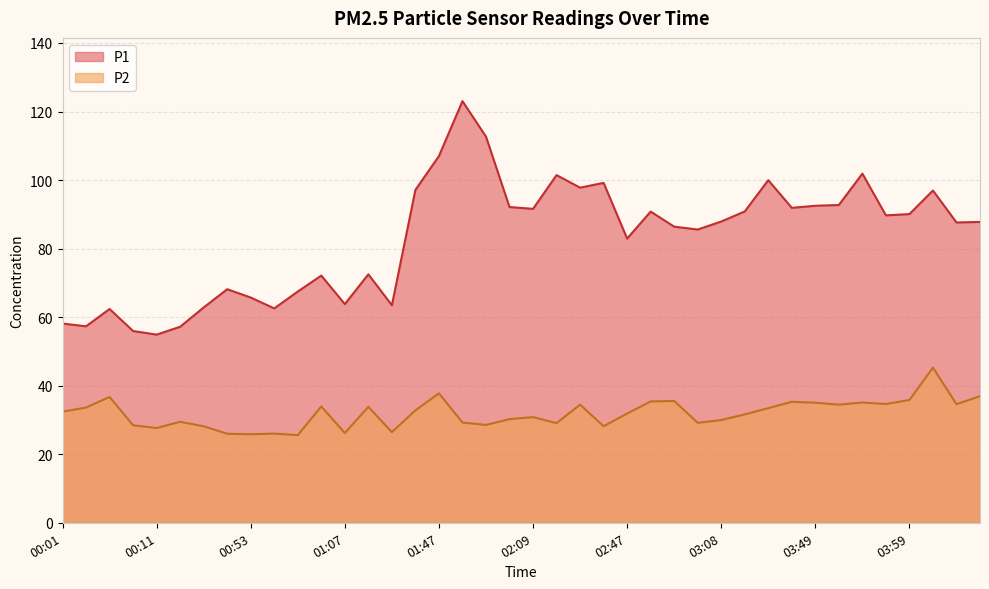

At how many categories does at least one series exceed 92?

13